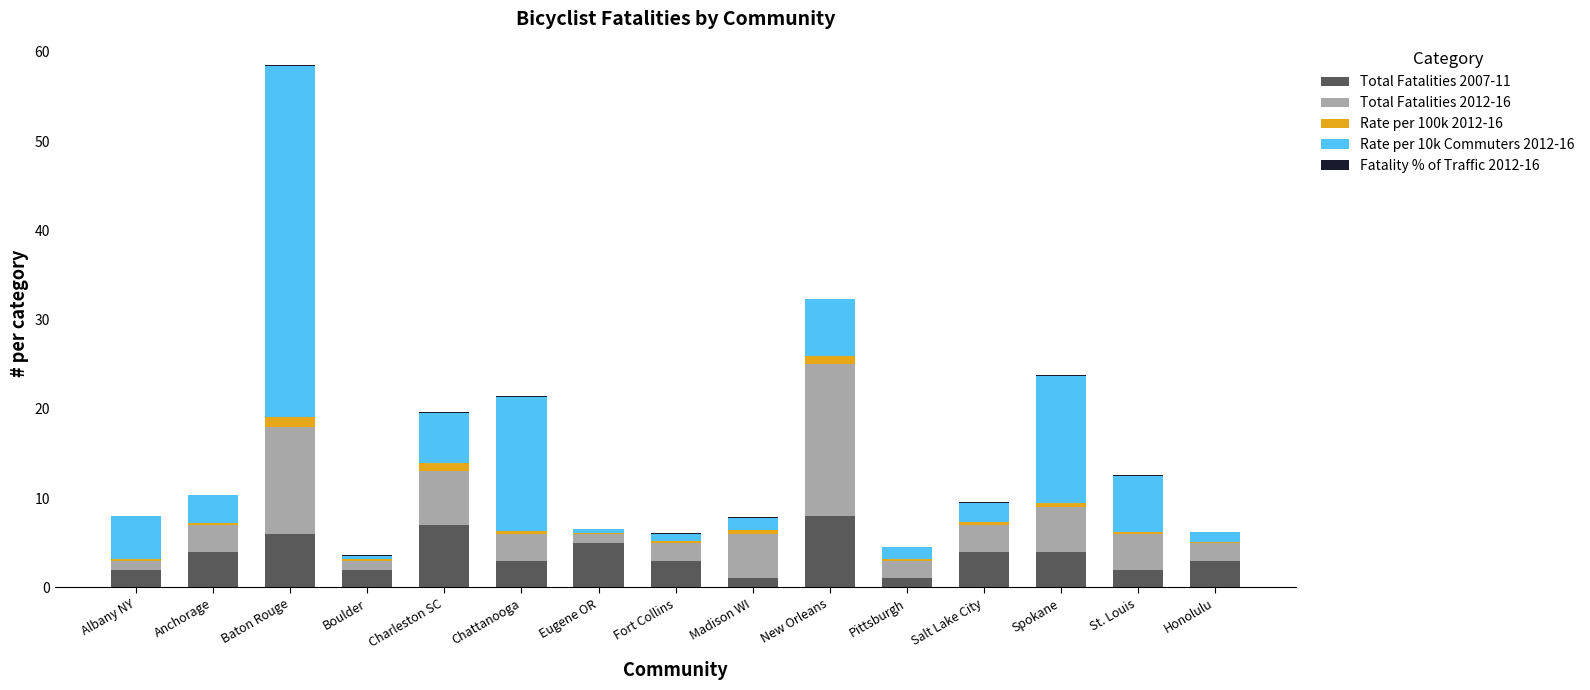

What is the highest value of the Total Fatalities 2007-11 series?

8.0